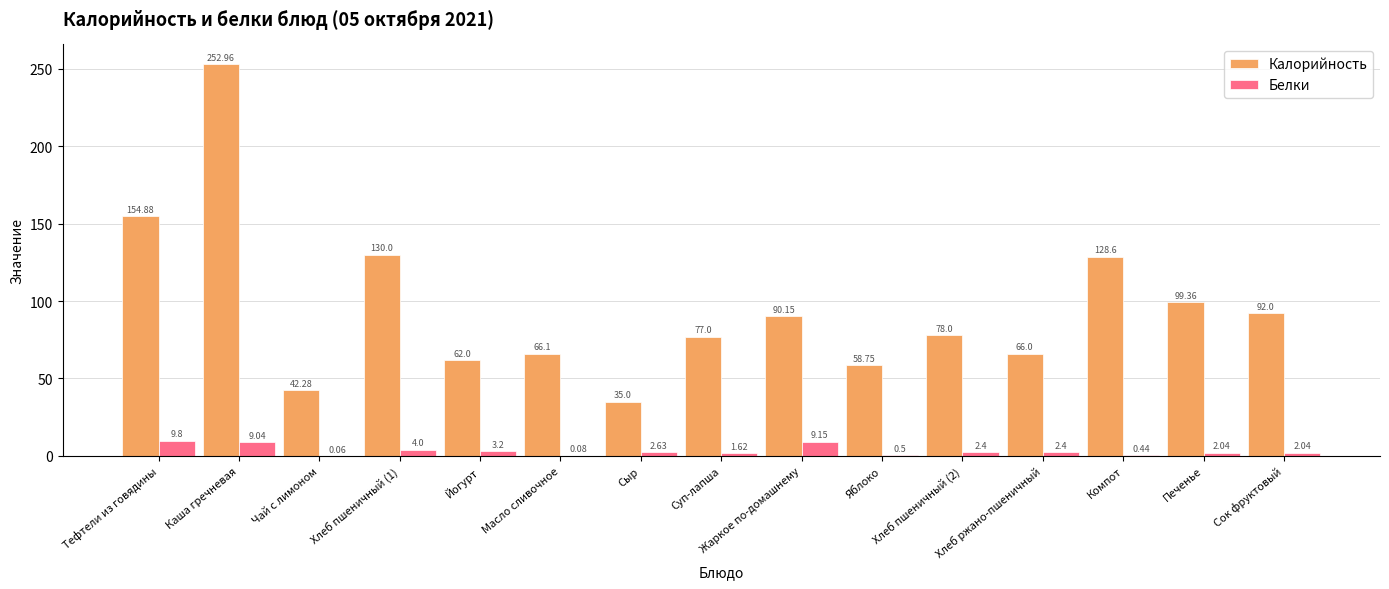

How many series are shown in this chart?

2